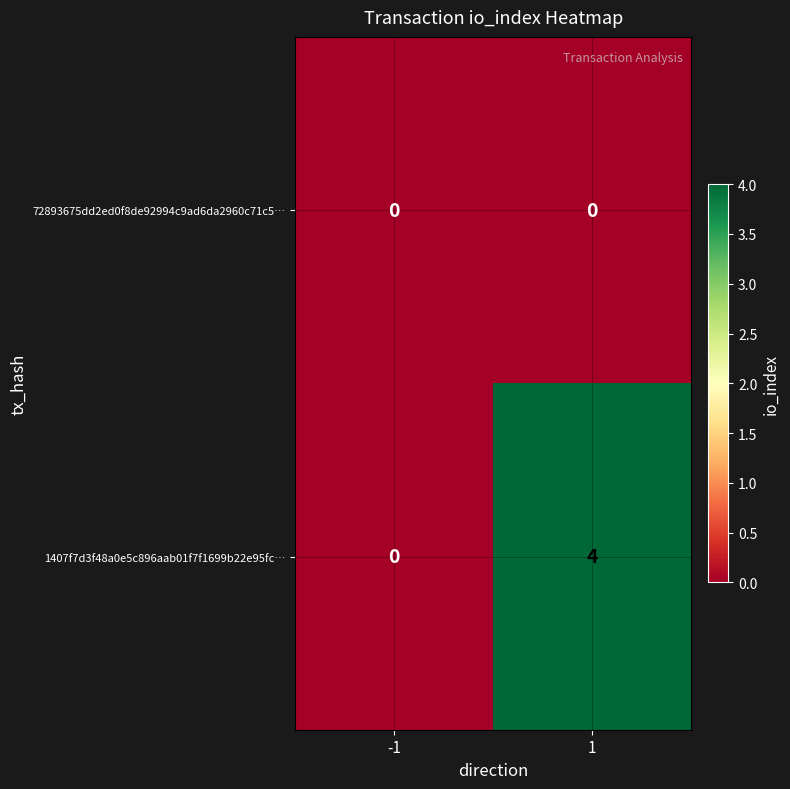

Which series has the largest total across all categories?

1407f7d3f48a0e5c896aab01f7f1699b22e95fc…